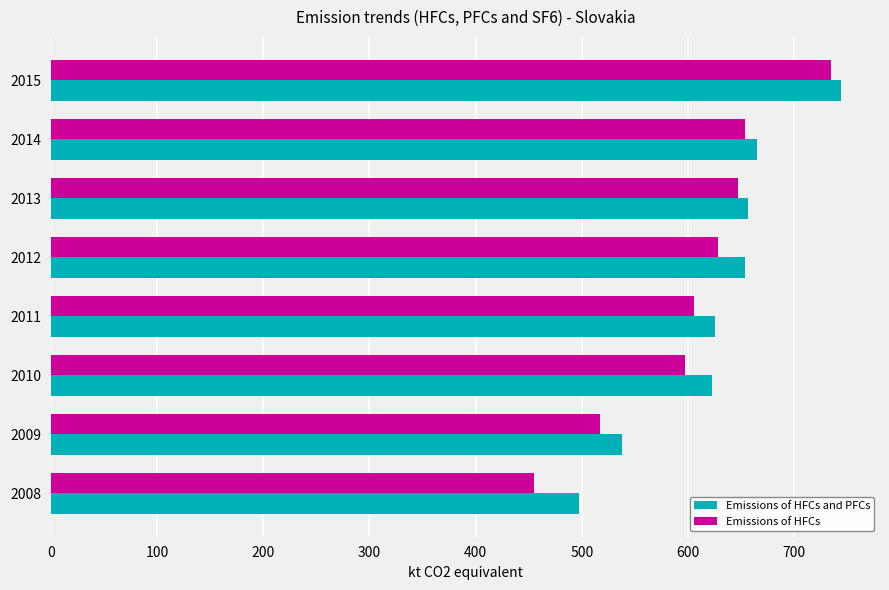

What is the total value across all series at 2012?

1282.1